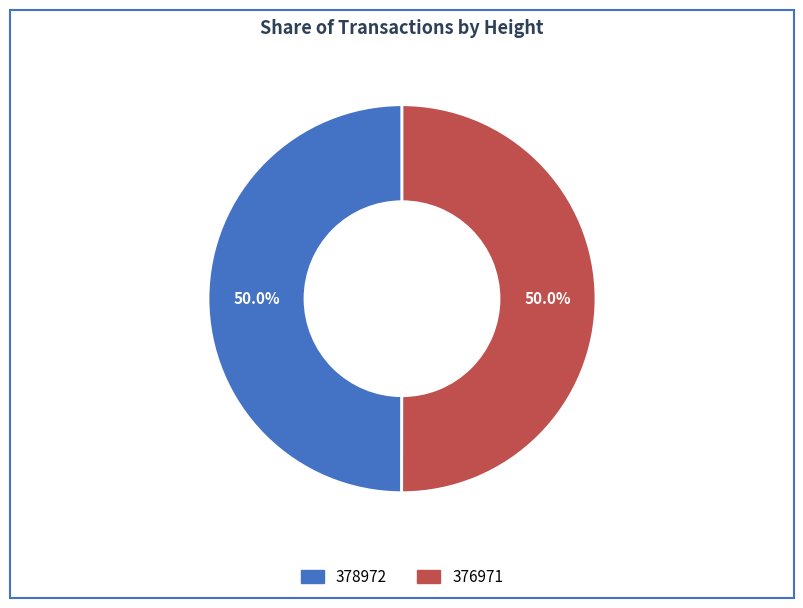

What is the ratio of the value at 376971 to the value at 378972?

1.0